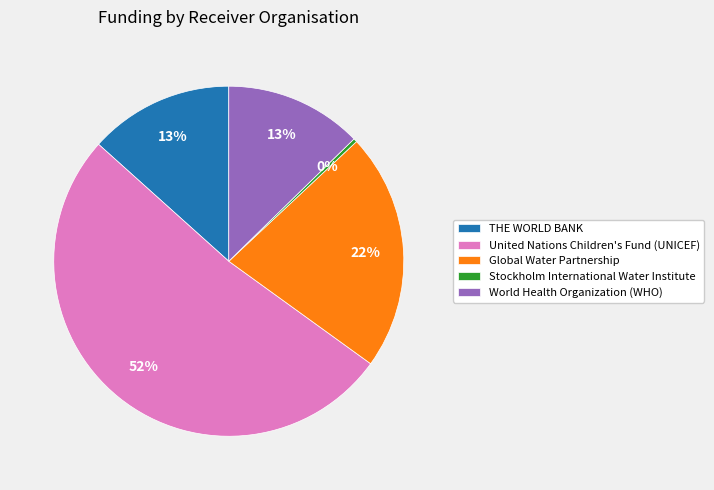

What is the majority slice?

United Nations Children's Fund (UNICEF)